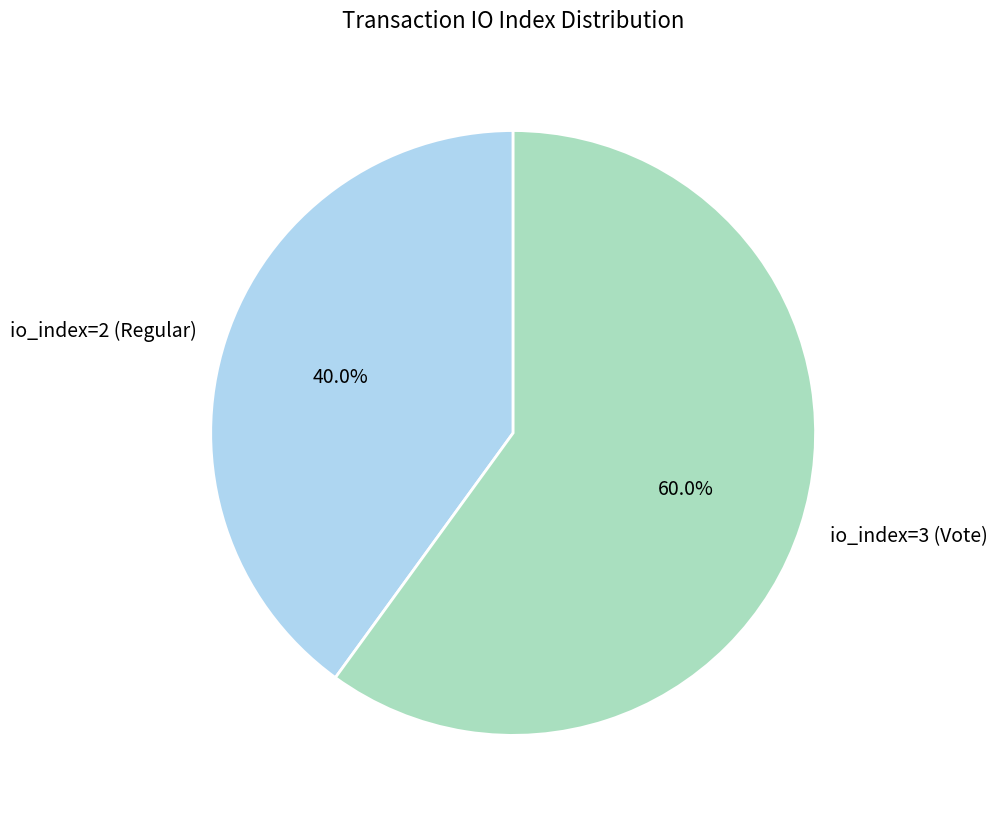

What is the smallest slice in the pie chart?

io_index=2 (Regular)